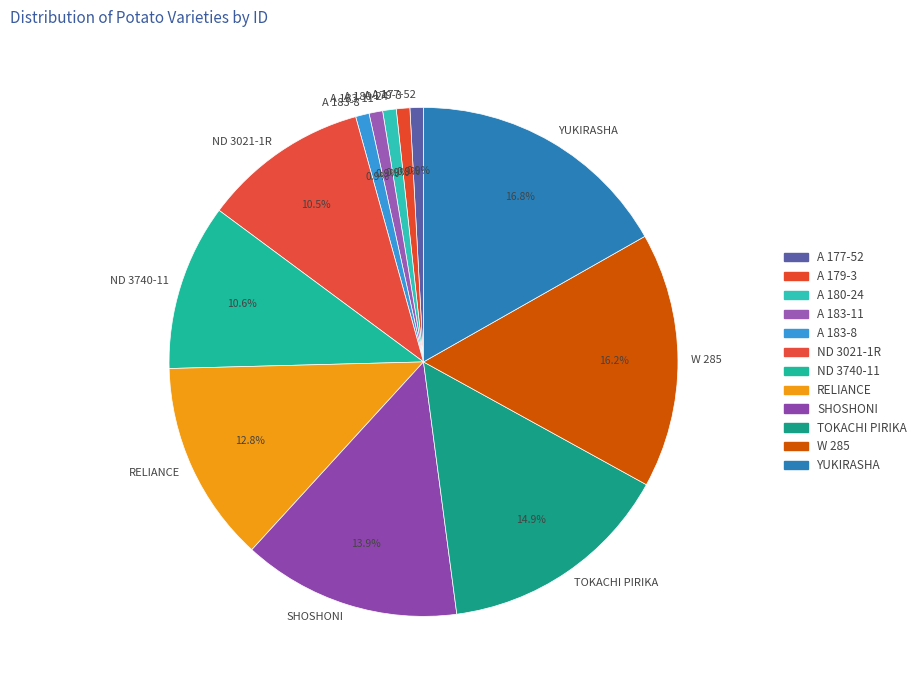

To the nearest percent, what is the combined percentage of A 183-11 and ND 3021-1R?

11%